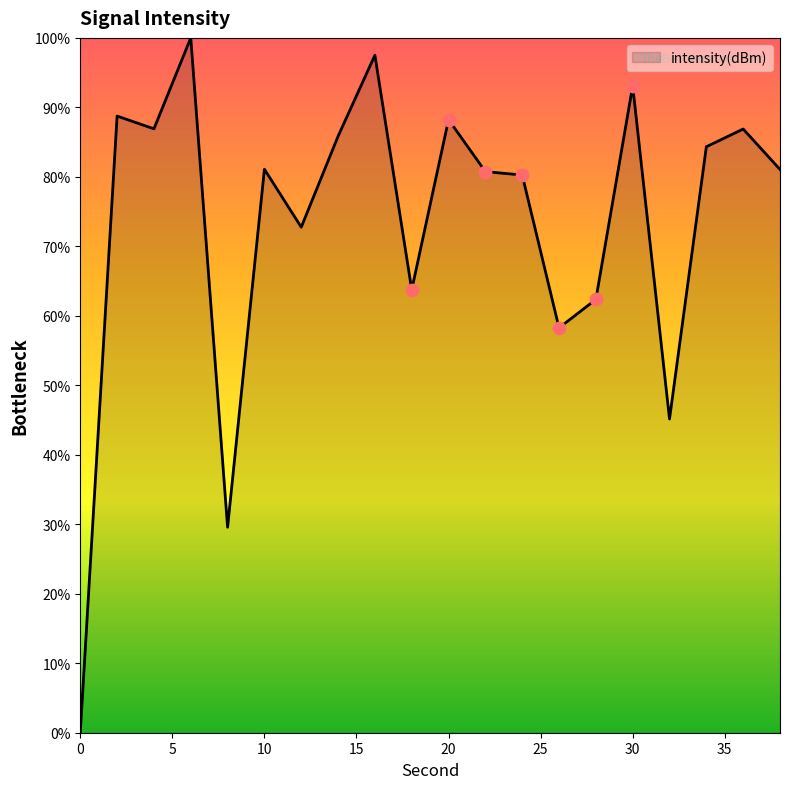

What is the maximum value shown in the chart?

100.0